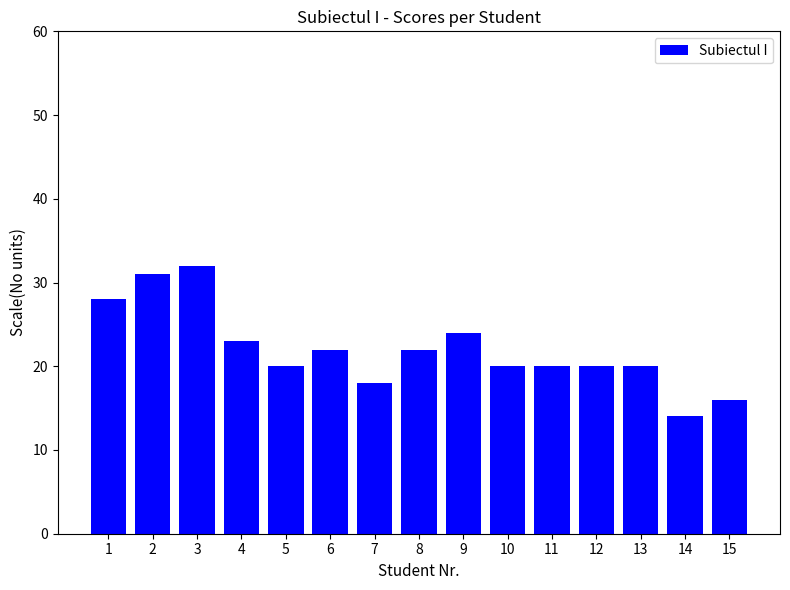

Which label corresponds to the largest value in the chart?

3